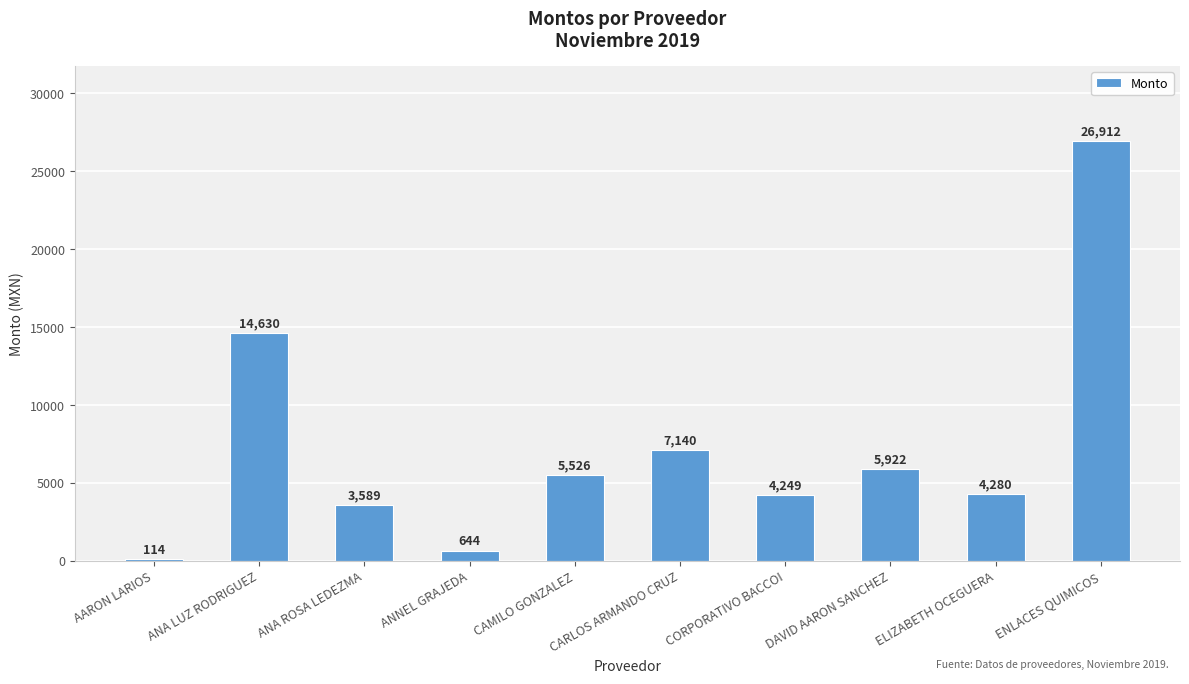

List the labels in order of value, smallest first.

AARON LARIOS, ANNEL GRAJEDA, ANA ROSA LEDEZMA, CORPORATIVO BACCOI, ELIZABETH OCEGUERA, CAMILO GONZALEZ, DAVID AARON SANCHEZ, CARLOS ARMANDO CRUZ, ANA LUZ RODRIGUEZ, ENLACES QUIMICOS